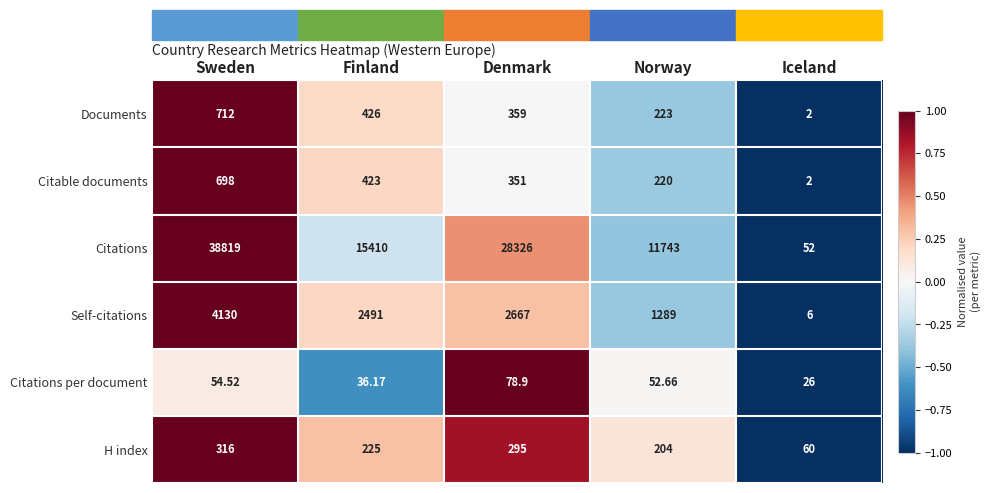

What is the maximum value shown in the chart?

38819.0